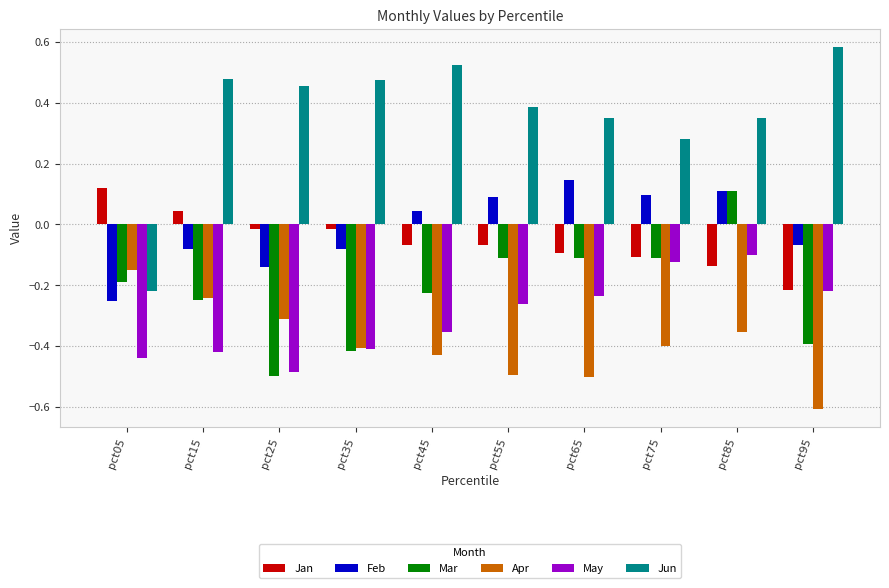

What is the sum of the Apr values at pct65 and pct45?

-0.9